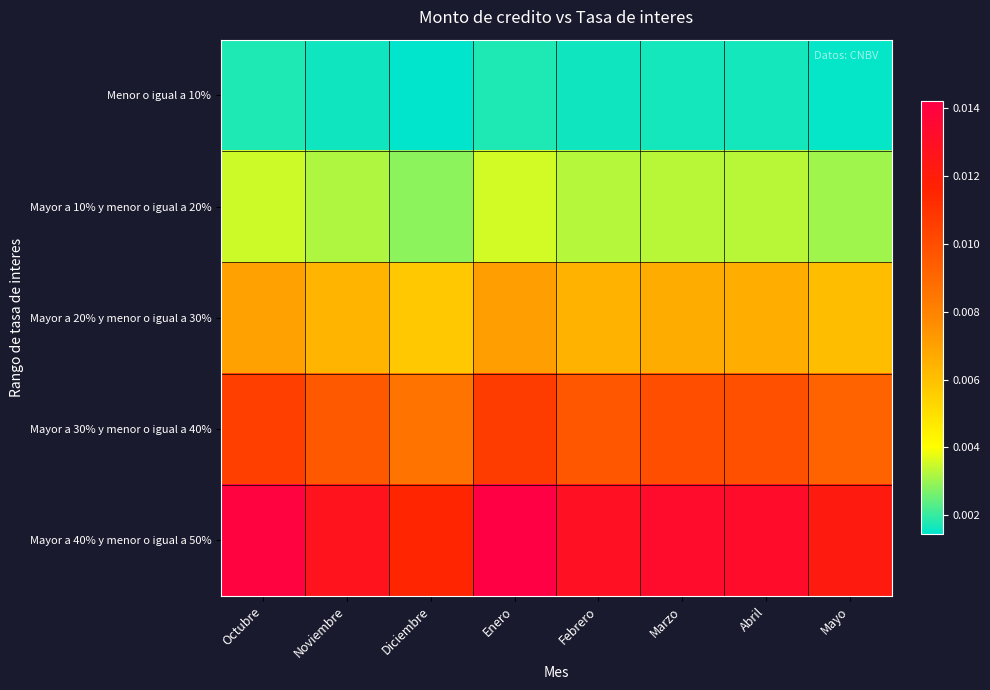

At which category does the chart reach its peak across all series?

Enero